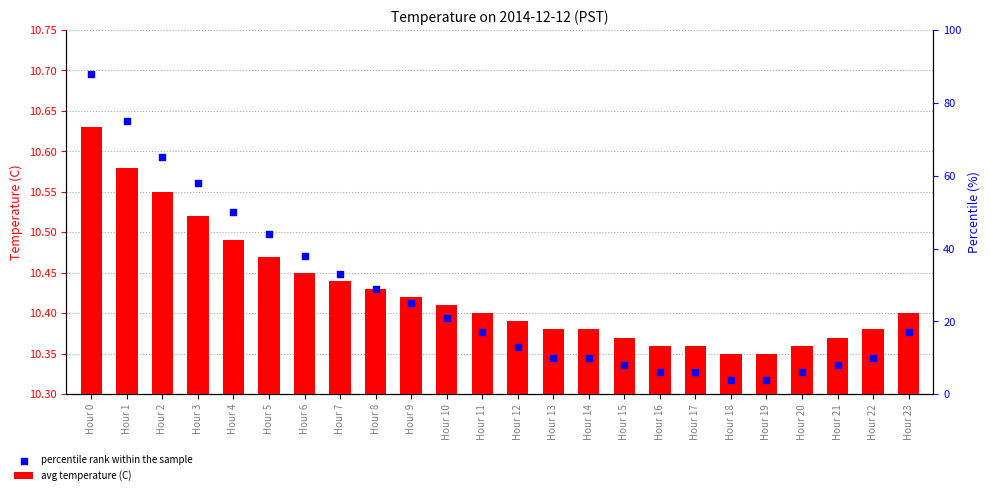

At how many categories does at least one series exceed 10?

24